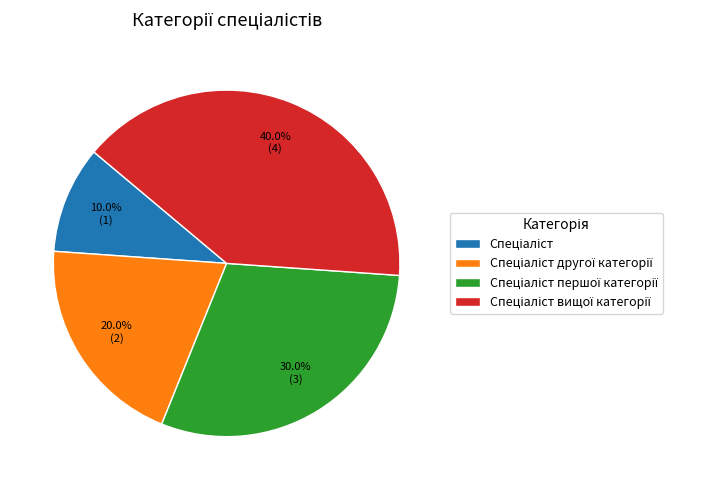

Is there any slice that represents more than half of the pie?

No